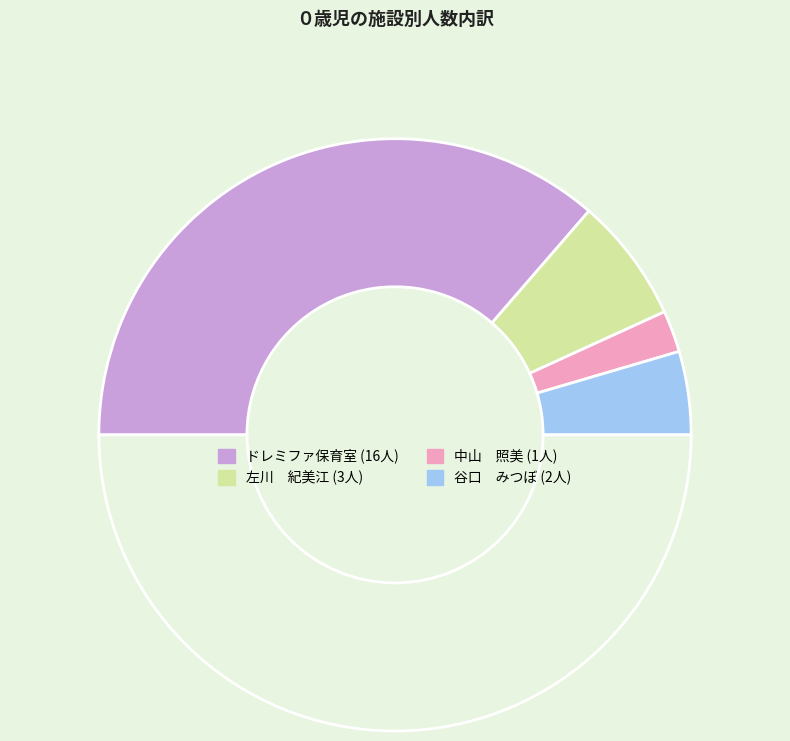

How many slices are in this pie chart?

5